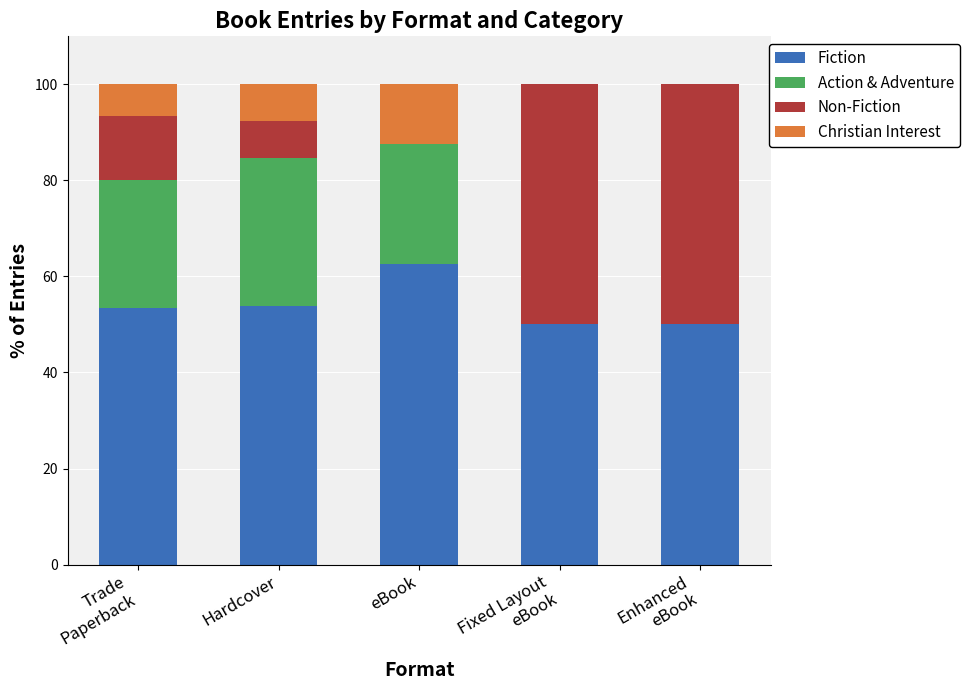

At which label does Fiction reach its peak?

eBook